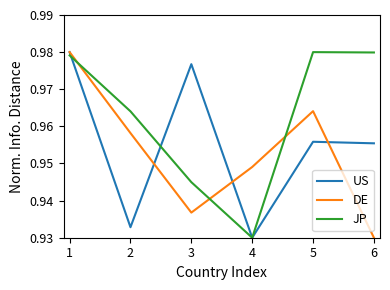

Is the value of JP at 2 greater than the value of US at 2?

Yes